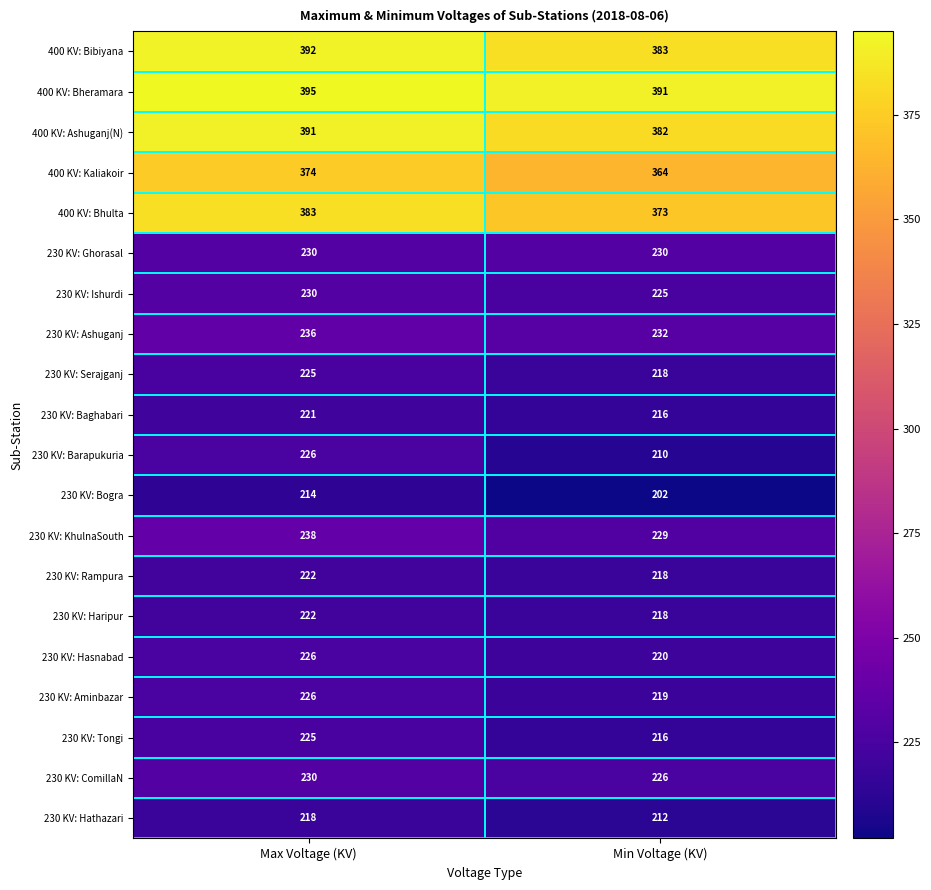

Between Max Voltage (KV) and Min Voltage (KV), which series saw the biggest shift?

230 KV: Barapukuria